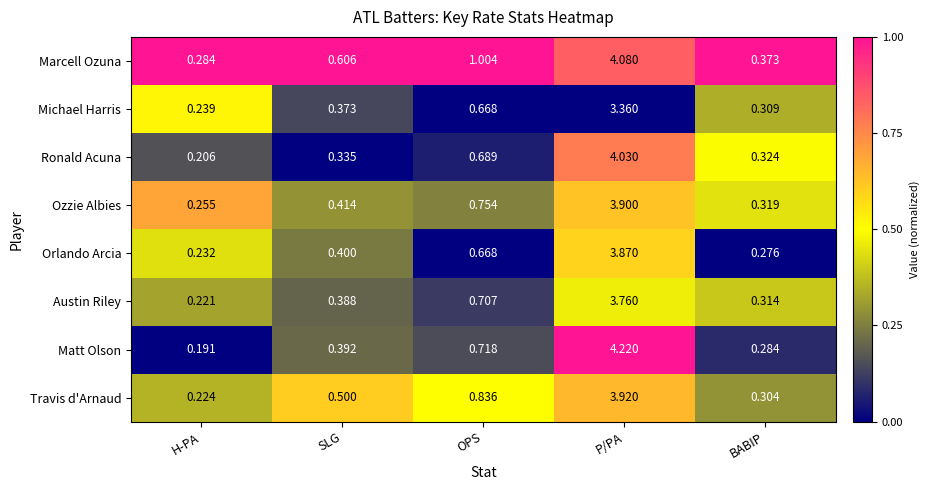

At P/PA, list the series in order from largest to smallest.

Matt Olson, Marcell Ozuna, Ronald Acuna, Travis d'Arnaud, Ozzie Albies, Orlando Arcia, Austin Riley, Michael Harris